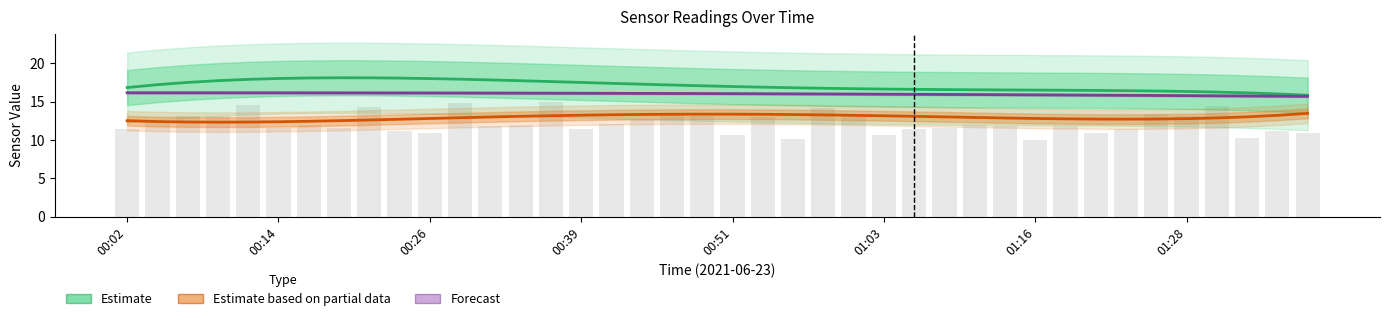

Reading left to right, transcribe all the data shown in this chart.

SDS_P1 (Estimate): 16.8	17.2	17.5	17.7	17.9	18.0	18.1	18.1	18.1	18.1	18.0	17.9	17.8	17.7	17.6	17.5	17.4	17.3	17.2	17.1	17.0	16.9	16.8	16.7	16.7	16.6	16.6	16.6	16.5	16.5	16.5	16.5	16.5	16.4	16.4	16.3	16.2	16.1	16.0	15.8
SDS_P2 (Partial Estimate): 12.5	12.4	12.3	12.3	12.3	12.4	12.4	12.5	12.6	12.7	12.8	12.9	13.0	13.1	13.2	13.2	13.3	13.3	13.4	13.4	13.4	13.3	13.3	13.3	13.2	13.2	13.1	13.0	12.9	12.9	12.8	12.8	12.7	12.7	12.7	12.8	12.9	13.0	13.2	13.5
Temp (Forecast): 16.2	16.2	16.2	16.2	16.2	16.2	16.2	16.1	16.1	16.1	16.1	16.1	16.1	16.1	16.1	16.1	16.1	16.1	16.1	16.1	16.0	16.0	16.0	16.0	16.0	16.0	16.0	15.9	15.9	15.9	15.9	15.9	15.8	15.8	15.8	15.8	15.8	15.7	15.7	15.7